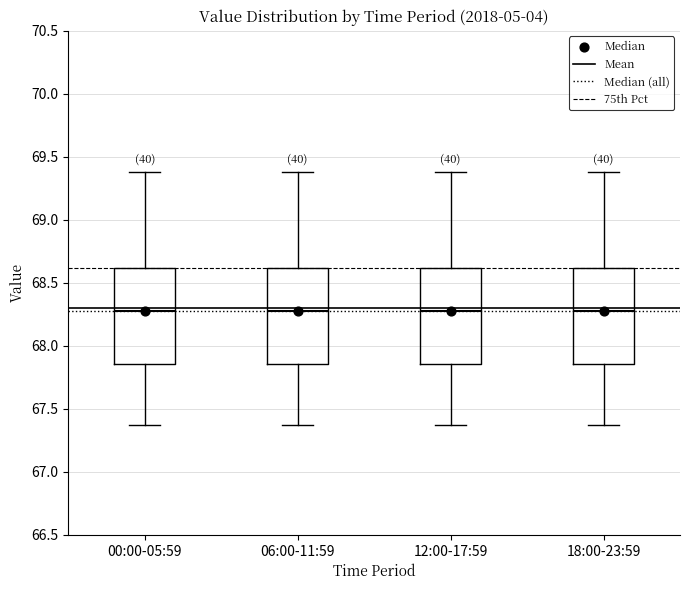

Reading left to right, read every box against the y-axis: the position of its median line, the range the box covers, and the ends of its whiskers. The values are not printed on the chart, so give them approximately, as read against the axis.

00:00-05:59: median 68.30, box 67.85 to 68.60, whiskers 67.35 to 69.40
06:00-11:59: median 68.30, box 67.85 to 68.60, whiskers 67.35 to 69.40
12:00-17:59: median 68.30, box 67.85 to 68.60, whiskers 67.35 to 69.40
18:00-23:59: median 68.30, box 67.85 to 68.60, whiskers 67.35 to 69.40